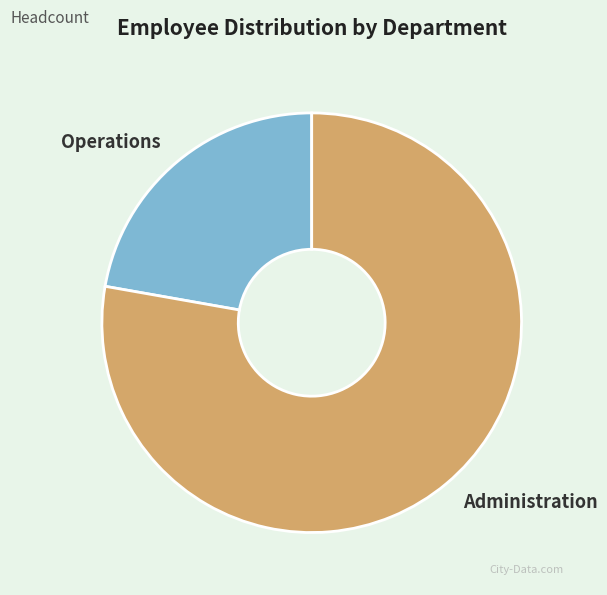

Approximately how many times larger is the value at Operations compared to Administration?

0.3